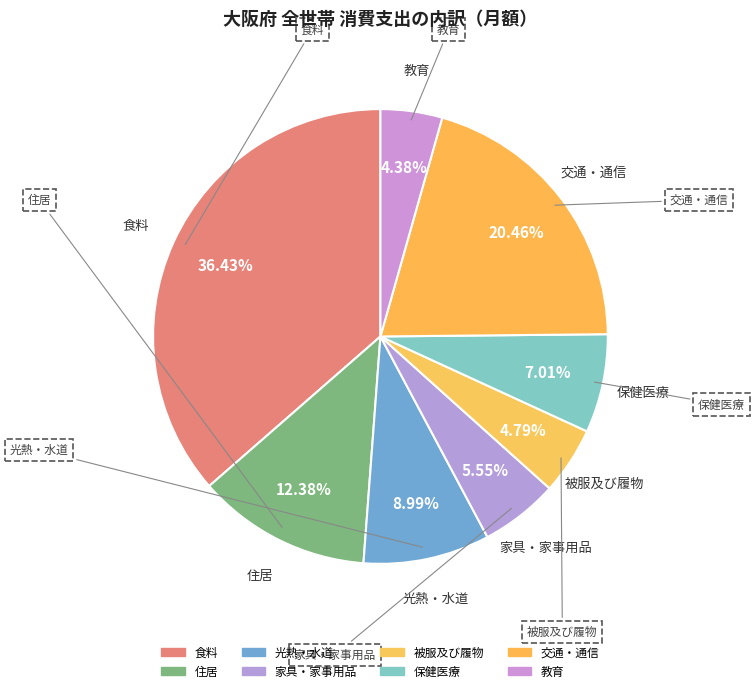

To the nearest percent, what percentage of the pie is 教育?

4%